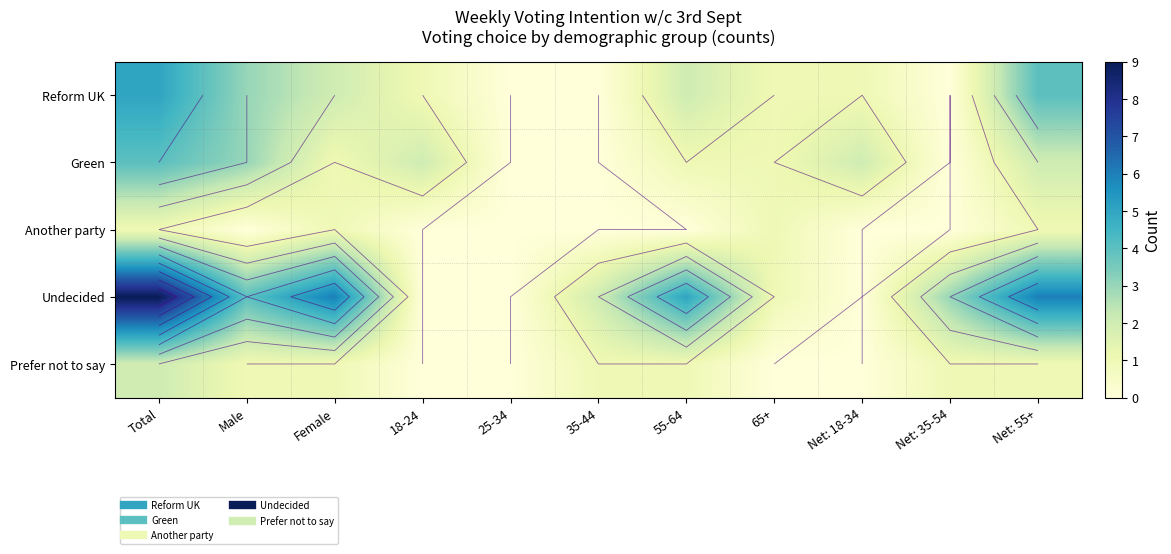

Which category has the lowest value in the Reform UK series?

25-34